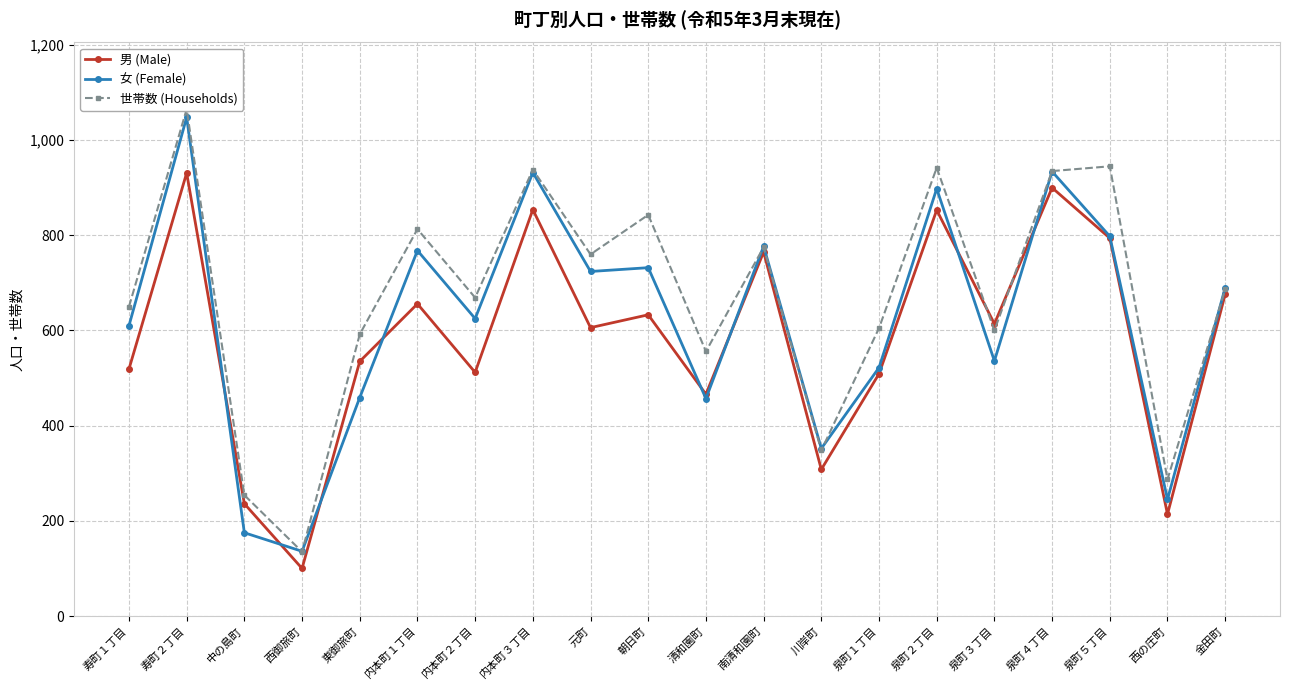

Is this an area chart (filled region under the line)?

No